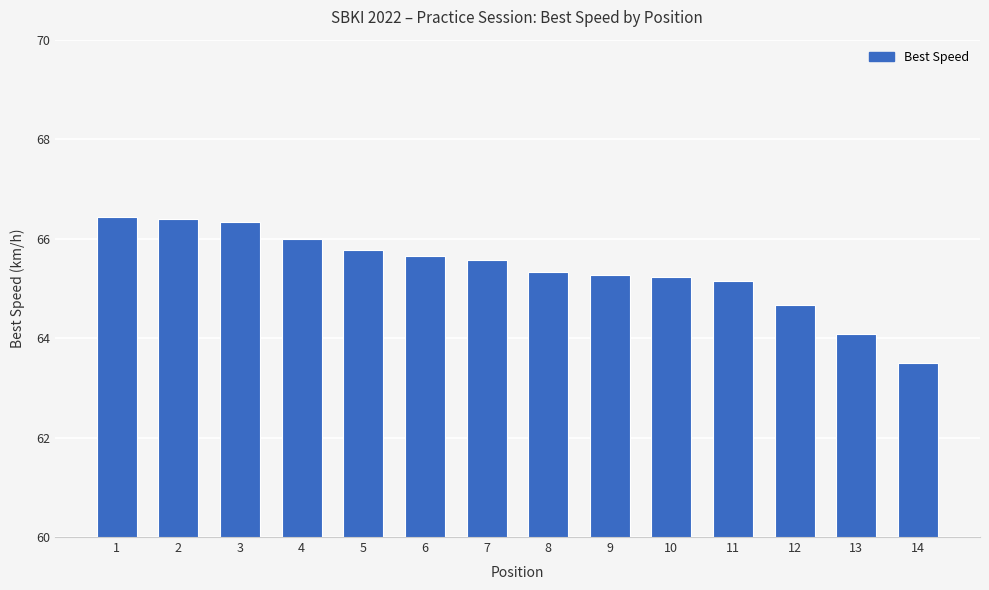

Approximately how many times larger is the value at 8 compared to 2?

1.0